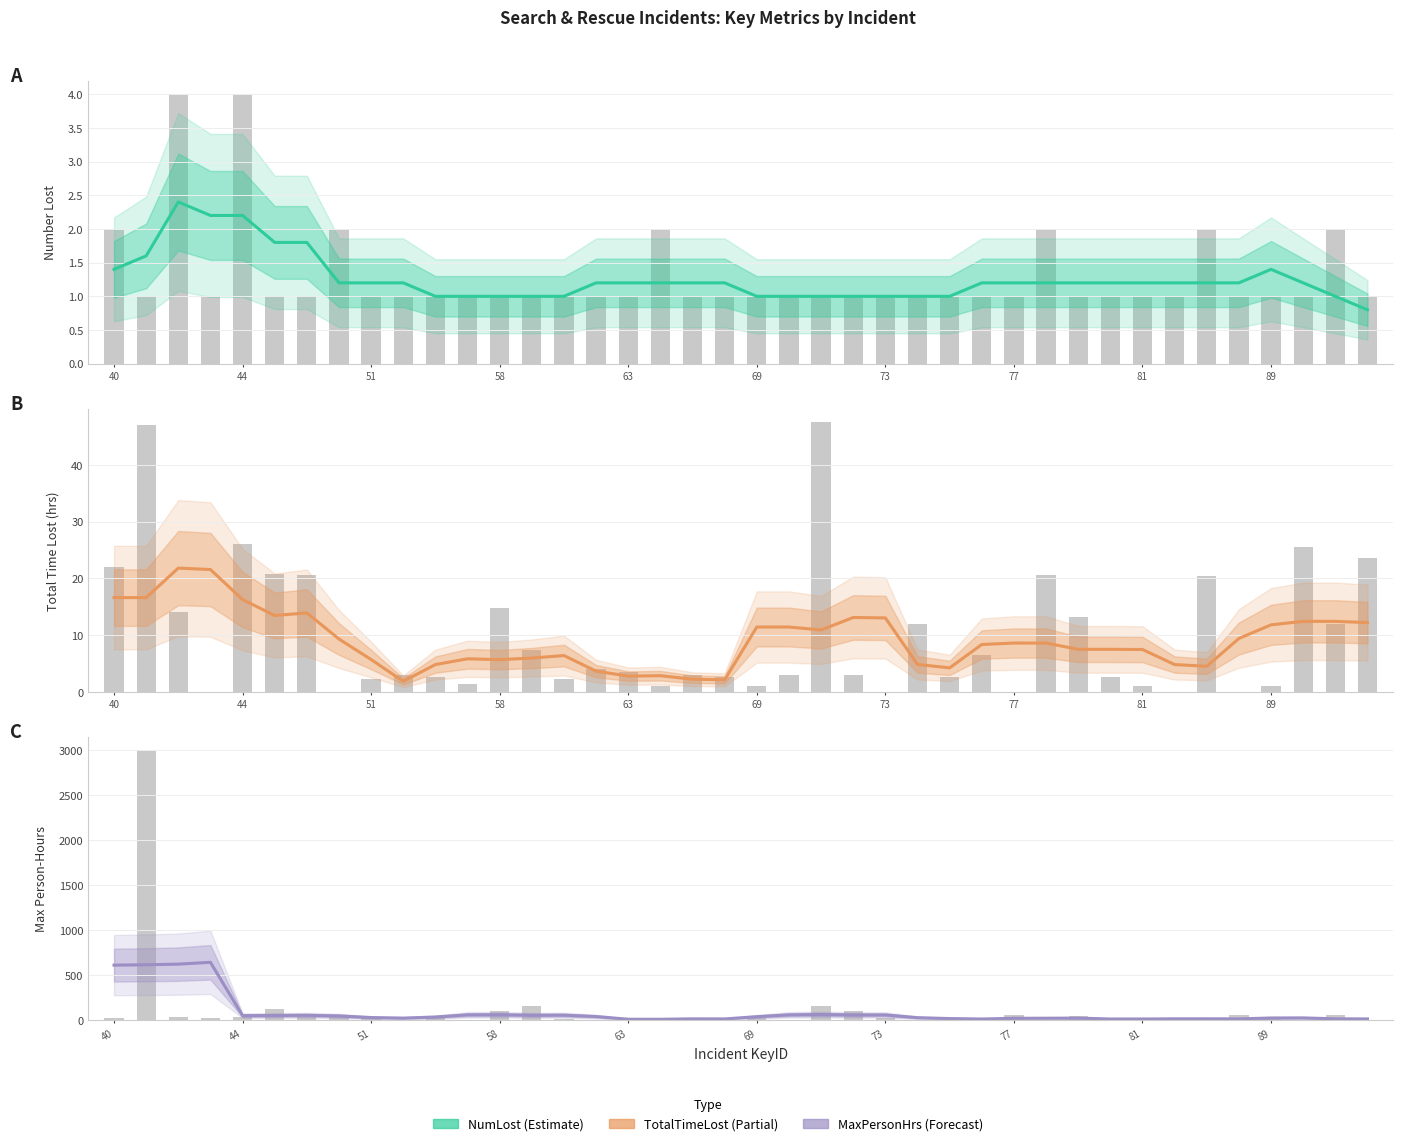

How many data points does each series have?

40